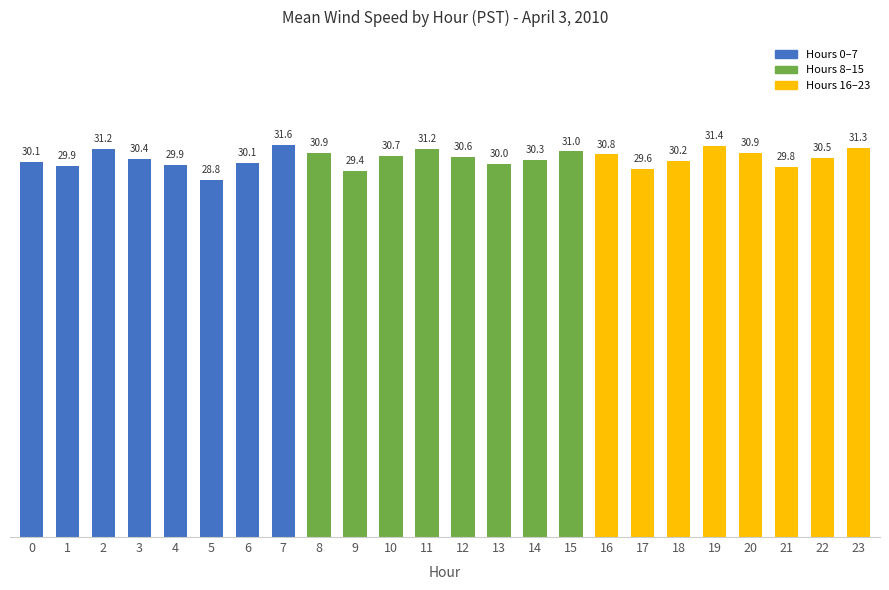

What is the difference between the maximum and minimum values?

2.8